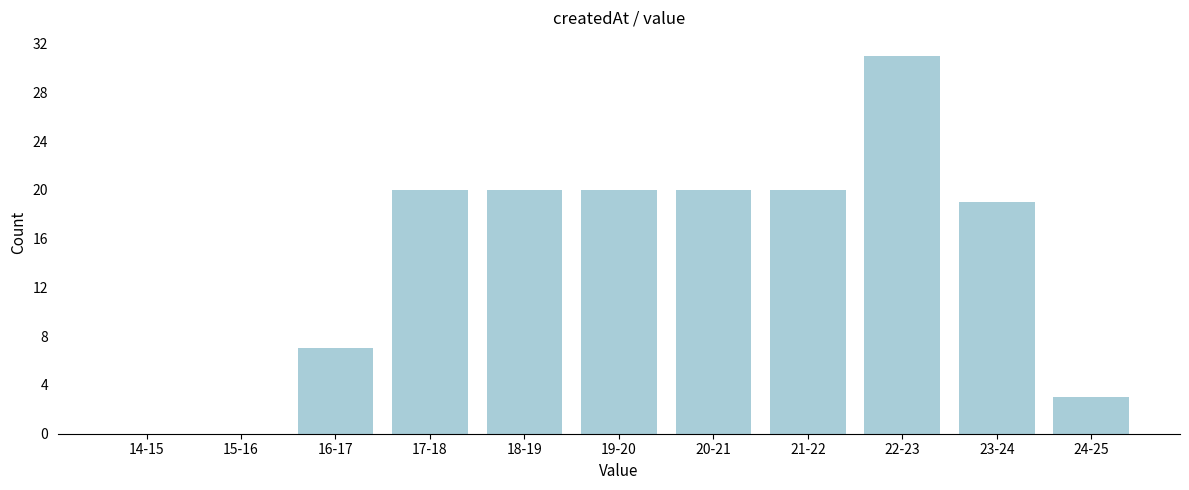

Reading left to right, list all the values displayed in this chart.

14-15=0	15-16=0	16-17=7	17-18=20	18-19=20	19-20=20	20-21=20	21-22=20	22-23=31	23-24=19	24-25=3